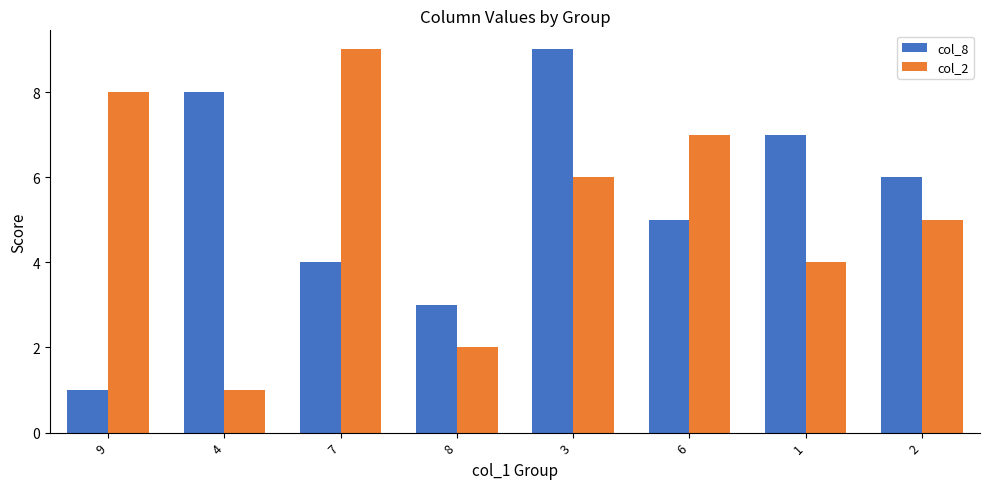

Where does the col_8 series first go above 6?

4